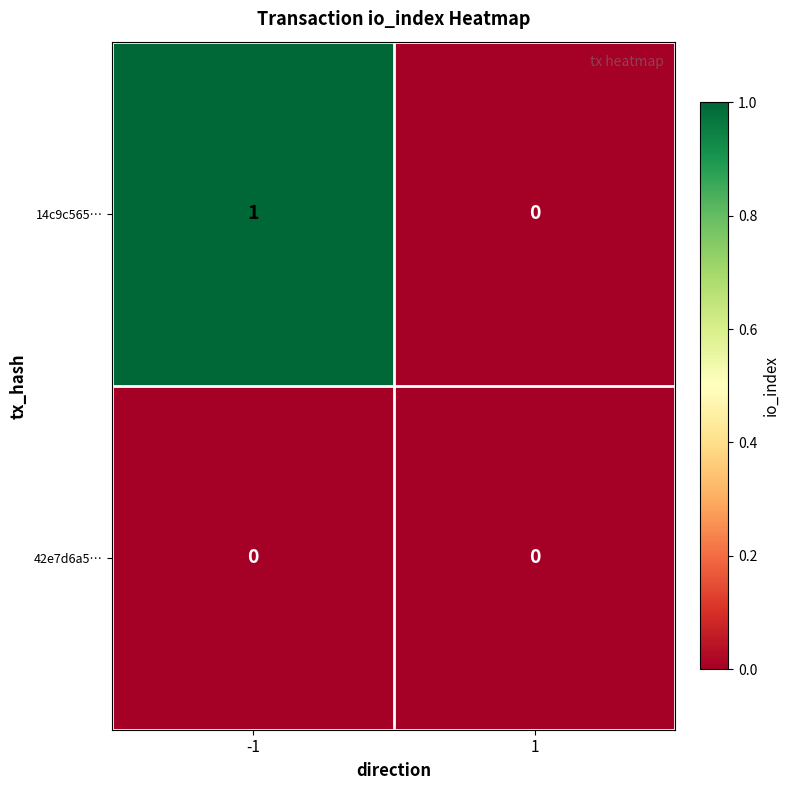

Which label corresponds to the largest value in the chart?

-1